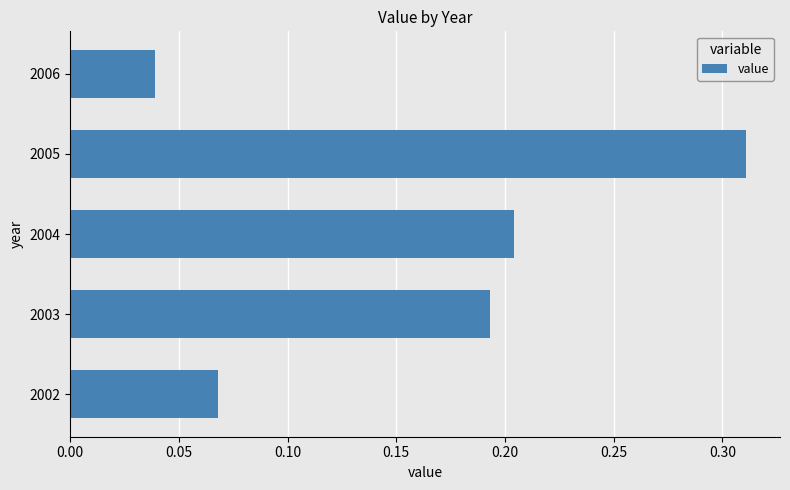

Rank the categories by value from highest to lowest.

2005, 2004, 2003, 2002, 2006